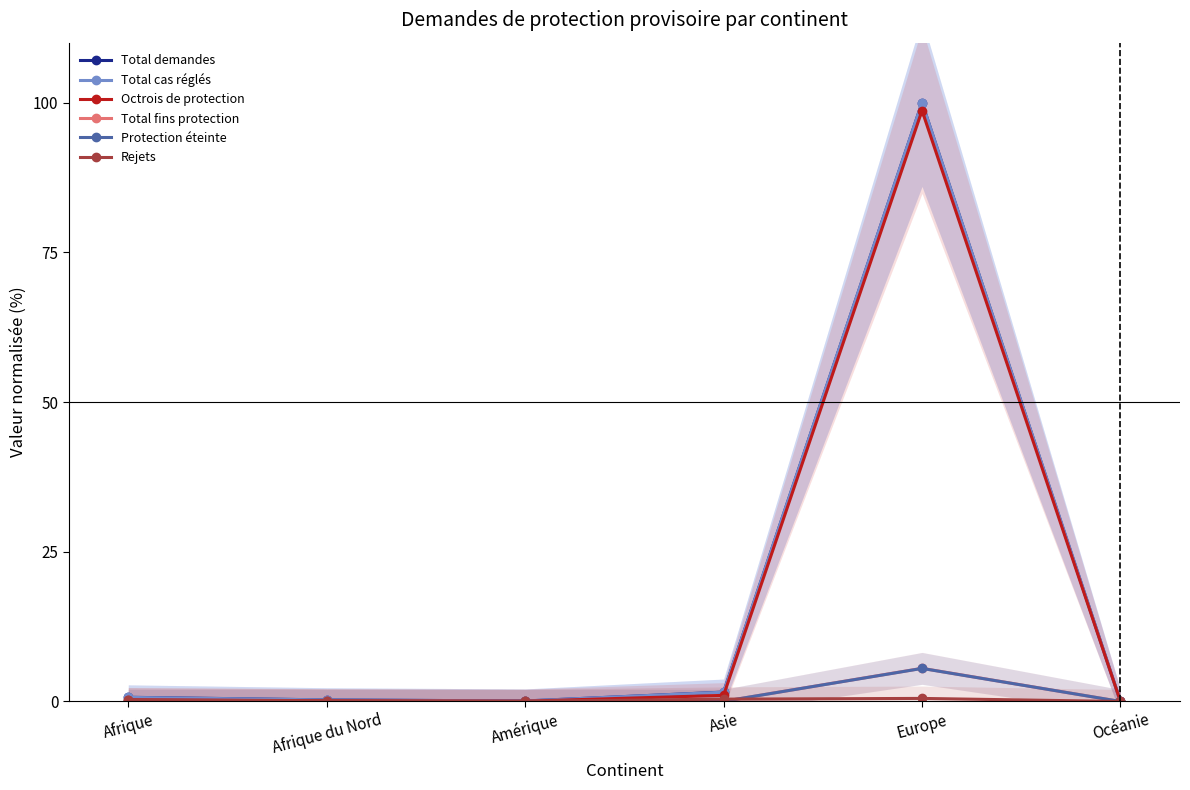

At which category does the chart reach its minimum across all series?

Océanie